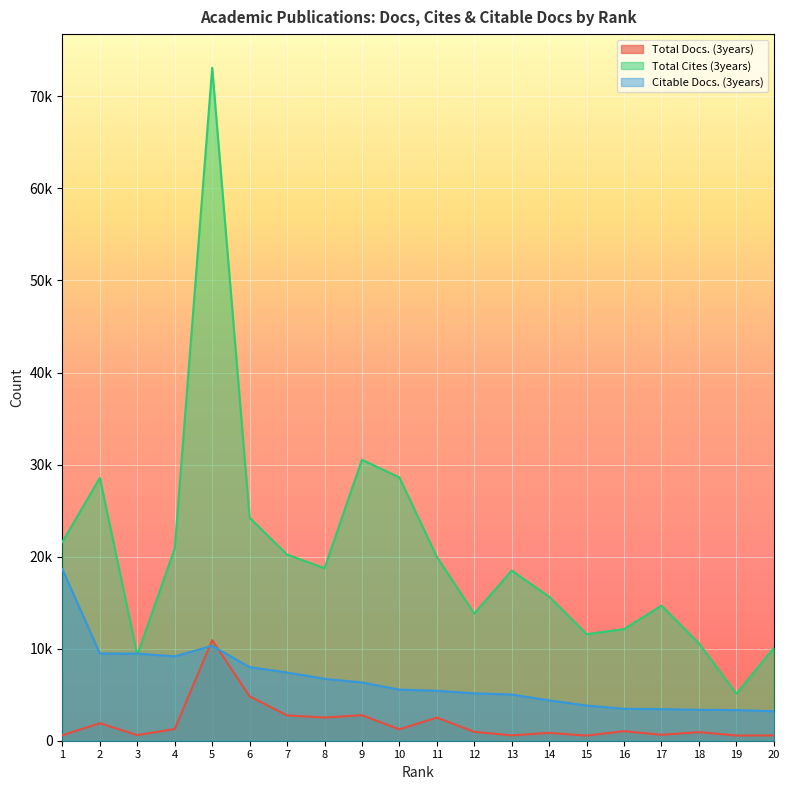

Where is Total Cites (3years) nearest to the value 39114?

9